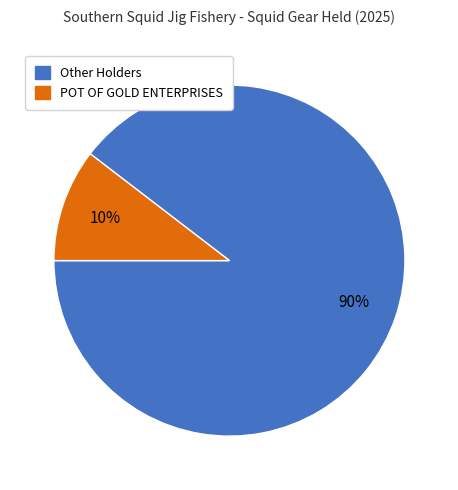

Is there any slice that represents more than half of the pie?

Yes